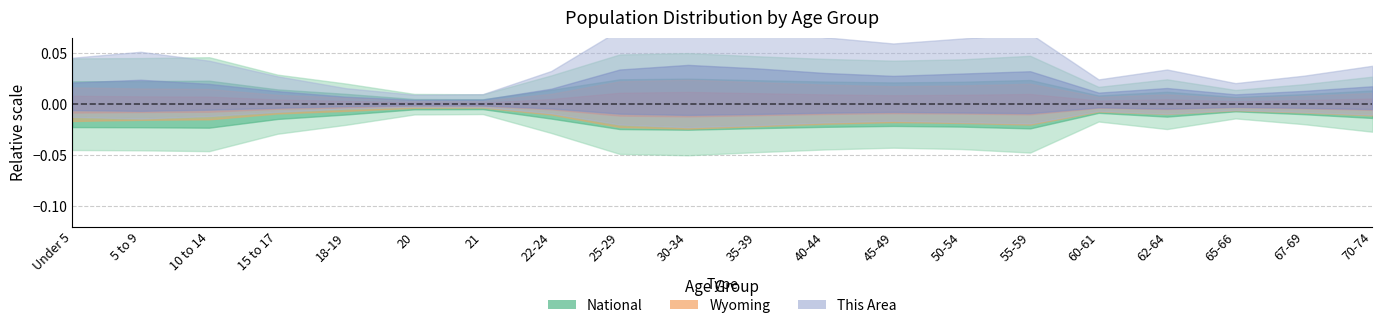

Rank the categories by Wyoming value from lowest to highest.

21, 20, 65-66, 18-19, 60-61, 67-69, 15 to 17, 62-64, 22-24, 70-74, 10 to 14, 5 to 9, Under 5, 45-49, 50-54, 40-44, 55-59, 35-39, 25-29, 30-34